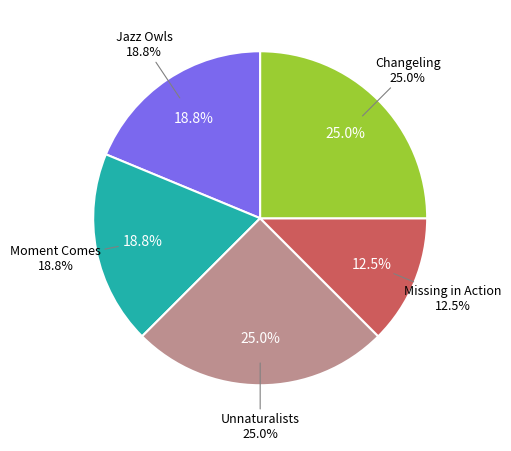

Is Moment Comes the majority of the pie?

No